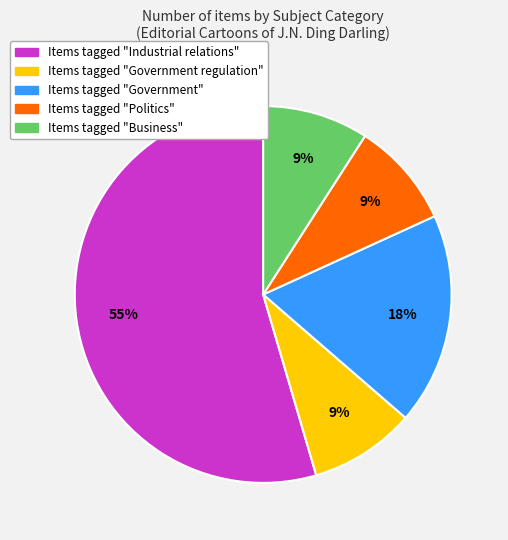

Does any single category account for the majority?

Yes